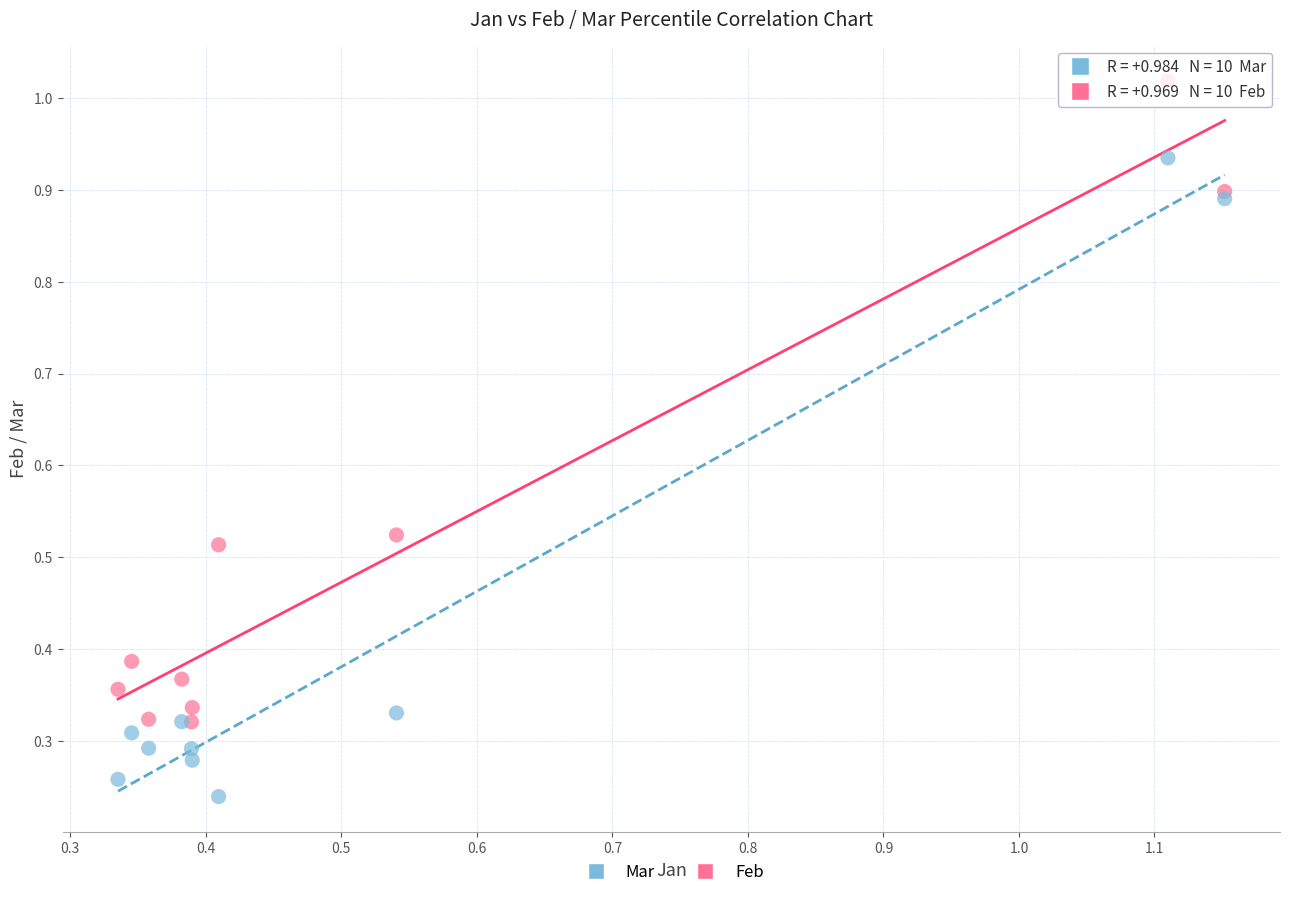

What are all the series names shown in the legend?

Mar, Feb